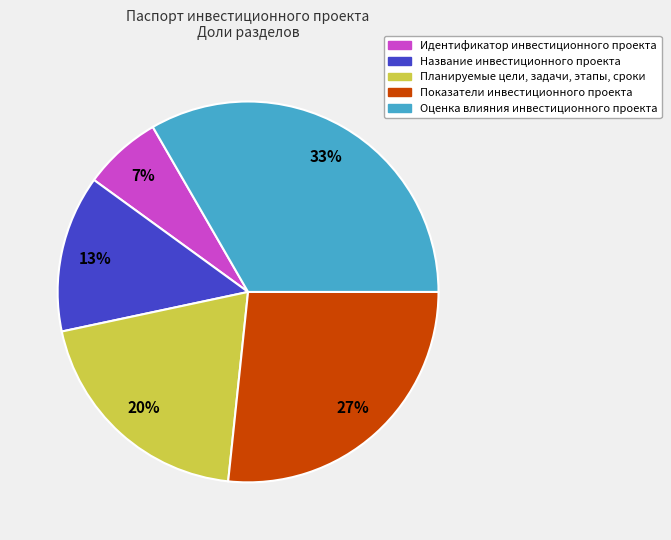

Which has a higher value, Идентификатор инвестиционного проекта or Название инвестиционного проекта?

Название инвестиционного проекта